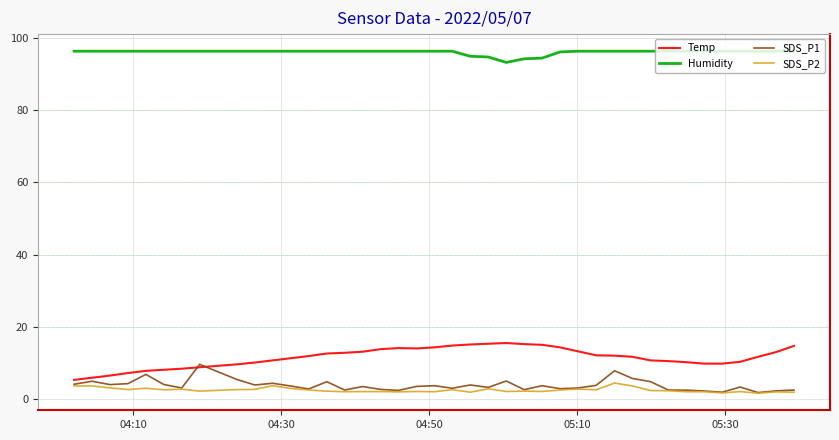

Does the chart display data point markers on the line(s)?

No